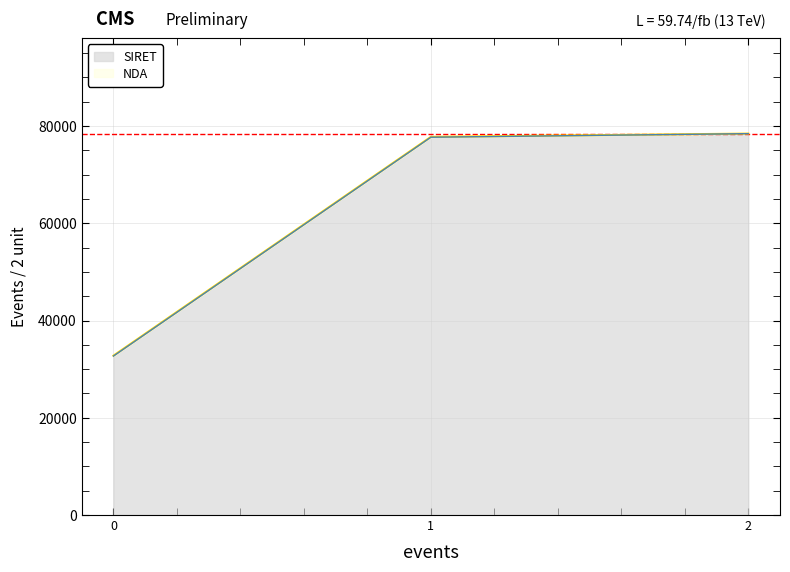

What is the average value?

62938.5